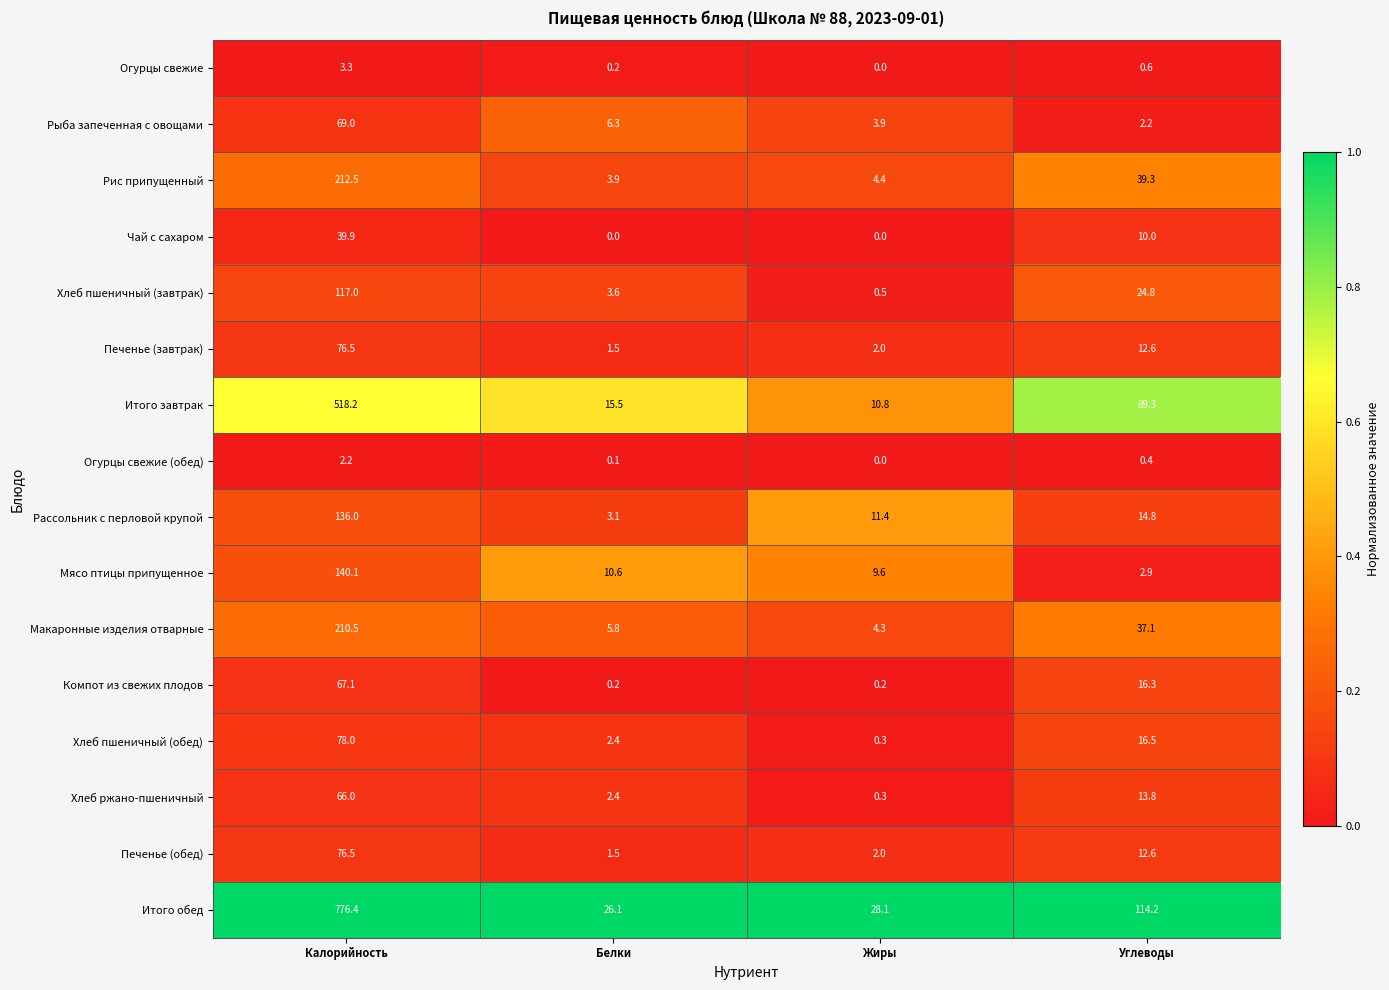

What is the average value of the Макаронные изделия отварные series?

64.4